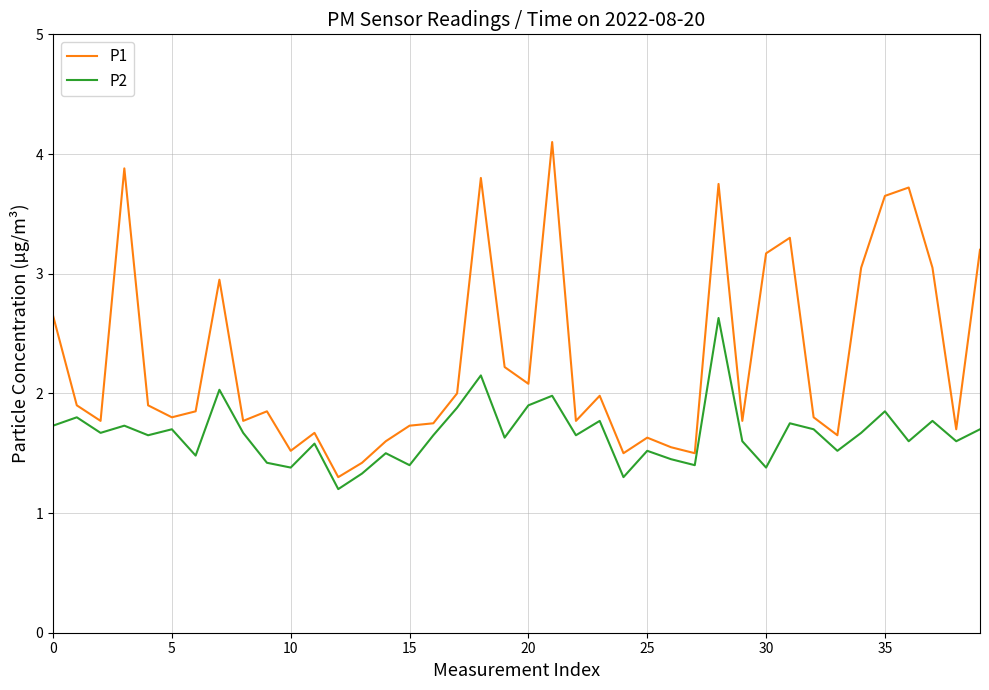

What is the average value of the P1 series?

2.3